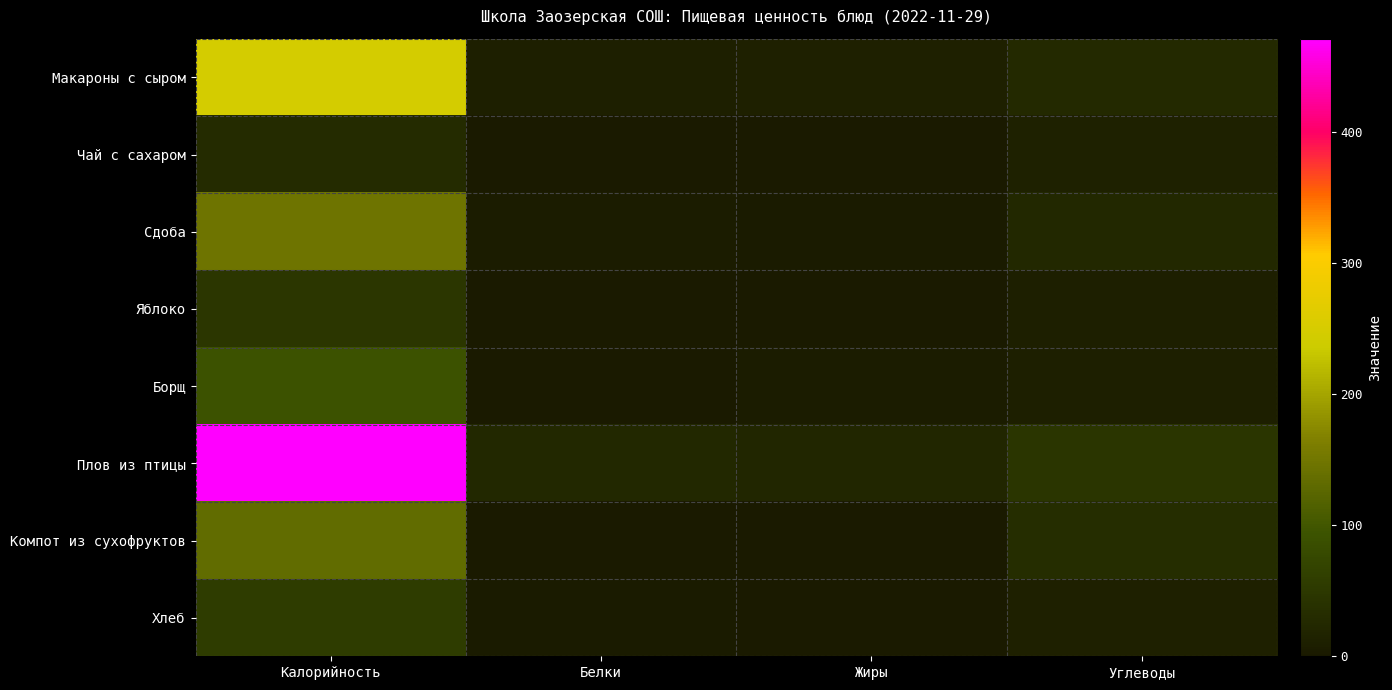

Reading left to right, transcribe all the data shown in this chart.

Макароны с сыром: Калорийность=247.0	Белки=9.7	Жиры=11.2	Углеводы=27.3
Чай с сахаром: Калорийность=28.0	Белки=0.2	Жиры=0.0	Углеводы=14.0
Сдоба: Калорийность=146.7	Белки=4.0	Жиры=3.7	Углеводы=24.4
Яблоко: Калорийность=47.0	Белки=0.4	Жиры=0.4	Углеводы=9.8
Борщ: Калорийность=93.8	Белки=1.6	Жиры=4.8	Углеводы=10.9
Плов из птицы: Калорийность=471.2	Белки=25.4	Жиры=21.2	Углеводы=44.6
Компот из сухофруктов: Калорийность=133.0	Белки=0.7	Жиры=0.8	Углеводы=32.0
Хлеб: Калорийность=57.0	Белки=1.9	Жиры=0.3	Углеводы=12.0